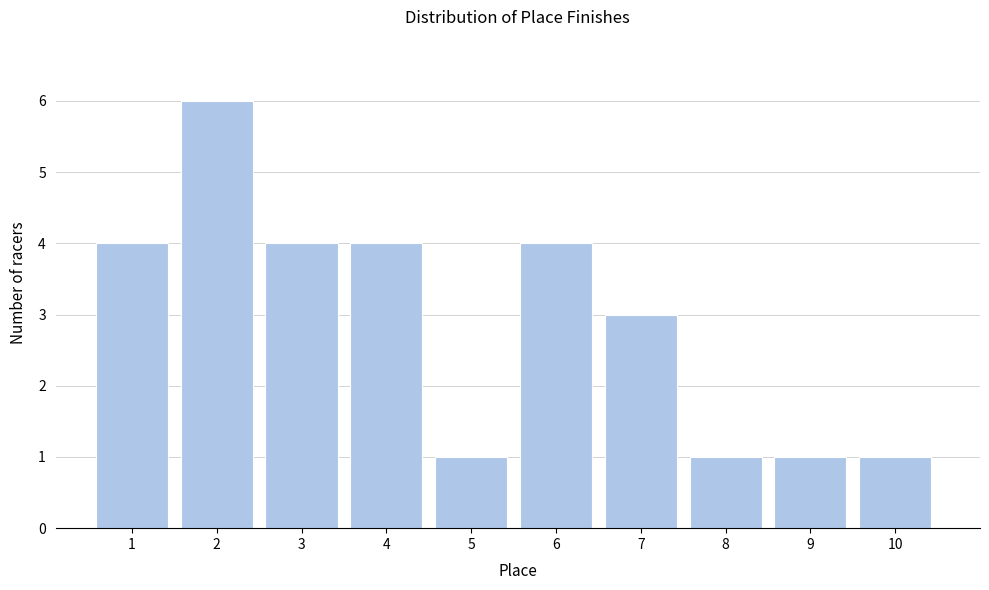

Reading left to right, transcribe this chart: for each bar, give the range it covers on the x-axis and its height. The values are not printed on the chart, so give them approximately, as read against the axis.

0.5 to 1.5: 4
1.5 to 2.5: 6
2.5 to 3.5: 4
3.5 to 4.5: 4
4.5 to 5.5: 1
5.5 to 6.5: 4
6.5 to 7.5: 3
7.5 to 8.5: 1
8.5 to 9.5: 1
9.5 to 10.5: 1